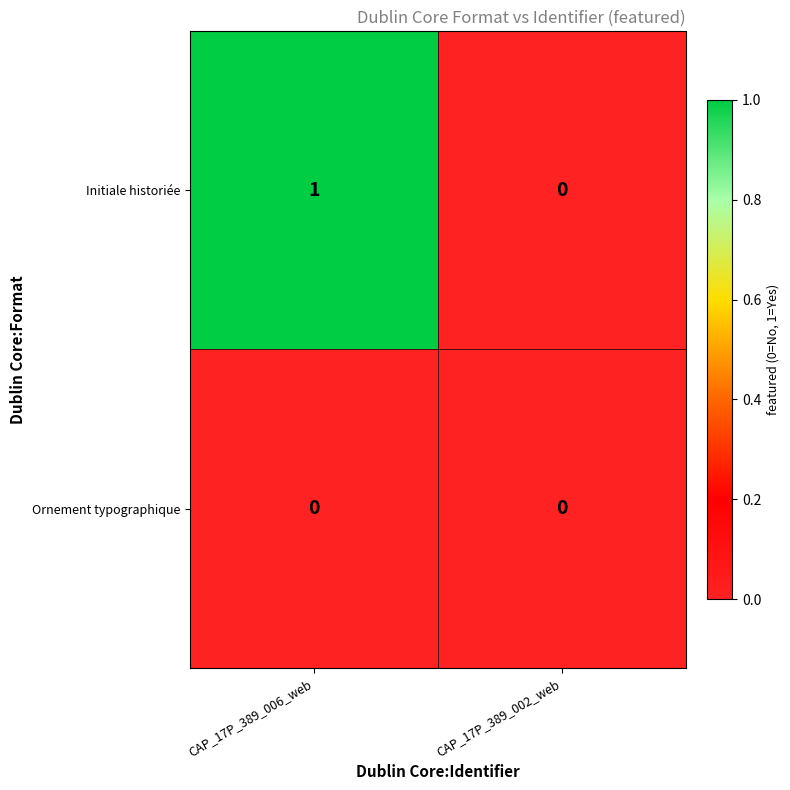

The value of Ornement typographique at CAP_17P_389_002_web is 0. True or false?

True